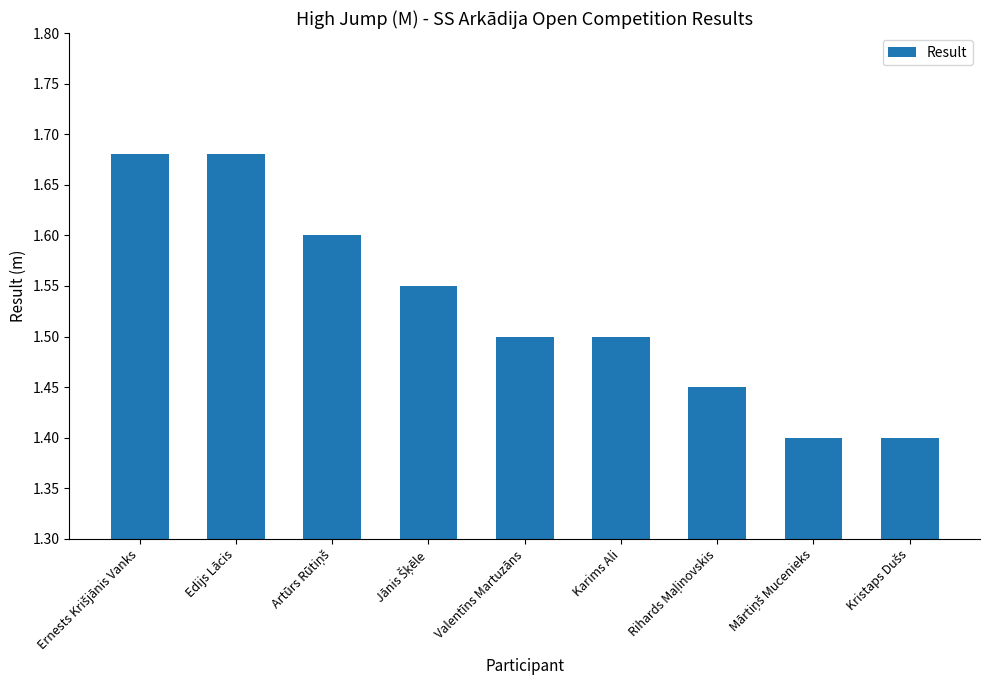

Does the chart contain stacked bars?

No